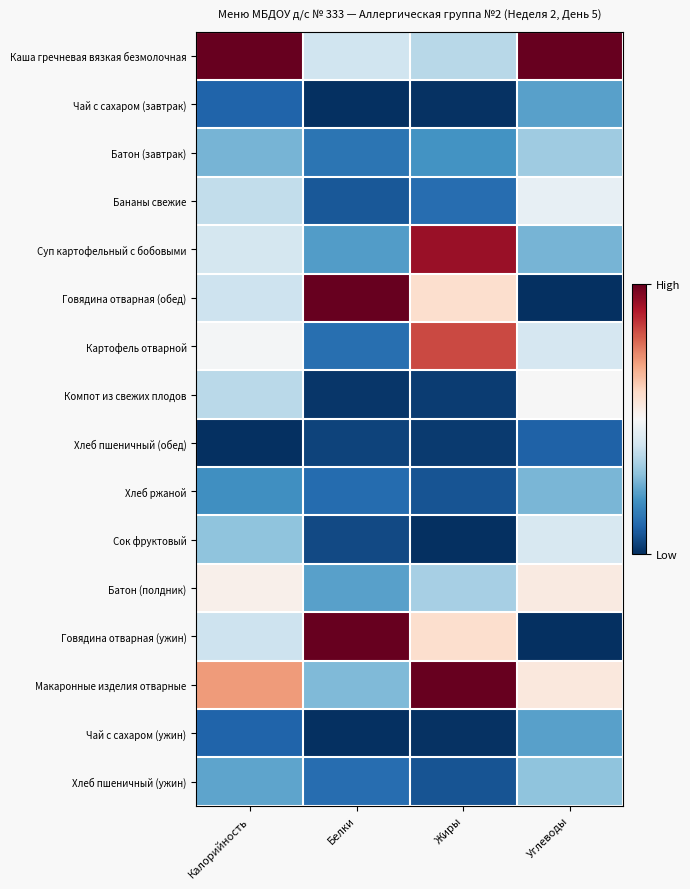

Reading left to right, what are all the values shown in this chart?

Каша гречневая вязкая безмолочная: Калорийность=1.0	Белки=0.4	Жиры=0.4	Углеводы=1.0
Чай с сахаром (завтрак): Калорийность=0.1	Белки=0.0	Жиры=0.0	Углеводы=0.2
Батон (завтрак): Калорийность=0.3	Белки=0.1	Жиры=0.2	Углеводы=0.3
Бананы свежие: Калорийность=0.4	Белки=0.1	Жиры=0.1	Углеводы=0.5
Суп картофельный с бобовыми: Калорийность=0.4	Белки=0.2	Жиры=0.9	Углеводы=0.3
Говядина отварная (обед): Калорийность=0.4	Белки=1.0	Жиры=0.6	Углеводы=0.0
Картофель отварной: Калорийность=0.5	Белки=0.1	Жиры=0.8	Углеводы=0.4
Компот из свежих плодов: Калорийность=0.4	Белки=0.0	Жиры=0.0	Углеводы=0.5
Хлеб пшеничный (обед): Калорийность=0.0	Белки=0.0	Жиры=0.0	Углеводы=0.1
Хлеб ржаной: Калорийность=0.2	Белки=0.1	Жиры=0.1	Углеводы=0.3
Сок фруктовый: Калорийность=0.3	Белки=0.0	Жиры=0.0	Углеводы=0.4
Батон (полдник): Калорийность=0.5	Белки=0.2	Жиры=0.3	Углеводы=0.5
Говядина отварная (ужин): Калорийность=0.4	Белки=1.0	Жиры=0.6	Углеводы=0.0
Макаронные изделия отварные: Калорийность=0.7	Белки=0.3	Жиры=1.0	Углеводы=0.6
Чай с сахаром (ужин): Калорийность=0.1	Белки=0.0	Жиры=0.0	Углеводы=0.2
Хлеб пшеничный (ужин): Калорийность=0.2	Белки=0.1	Жиры=0.1	Углеводы=0.3